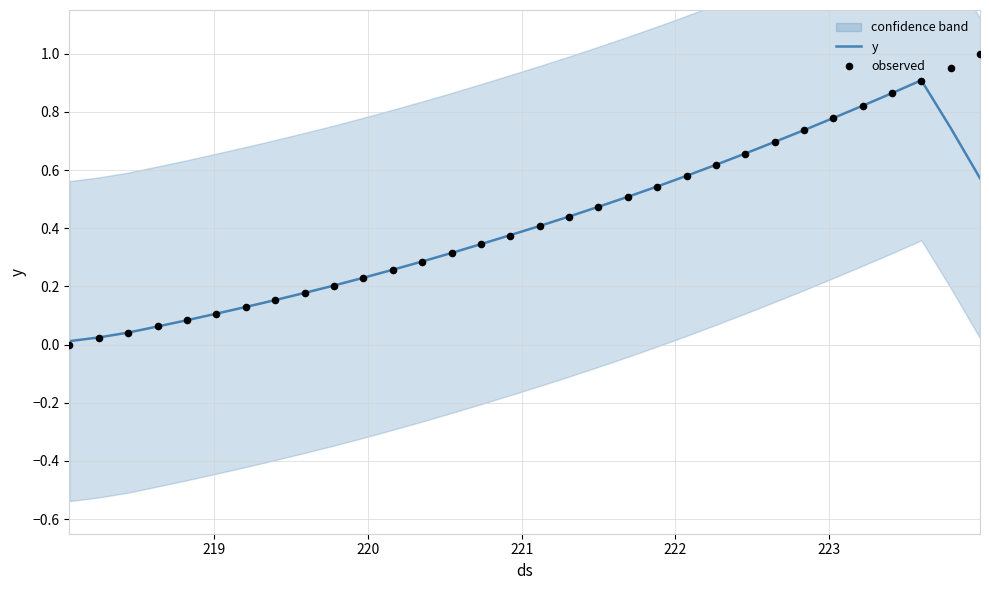

What are all the series names shown in the legend?

y, observed